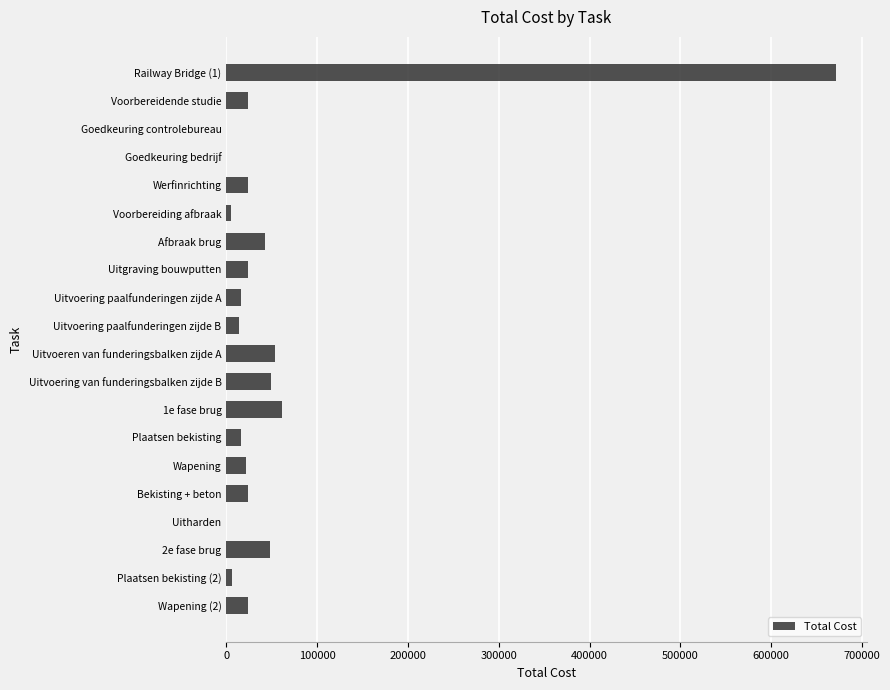

What is the change in value from Werfinrichting to Afbraak brug?

+17985.1